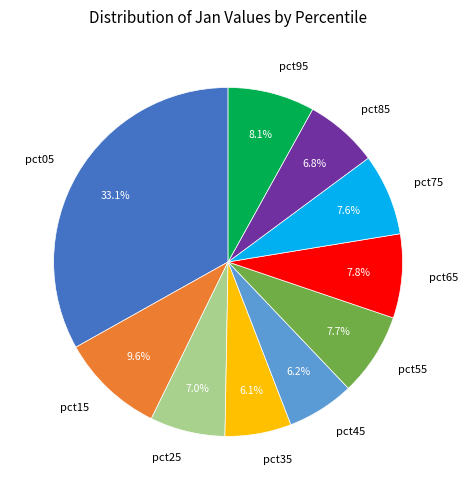

Does pct75 represent more than half of the total?

No